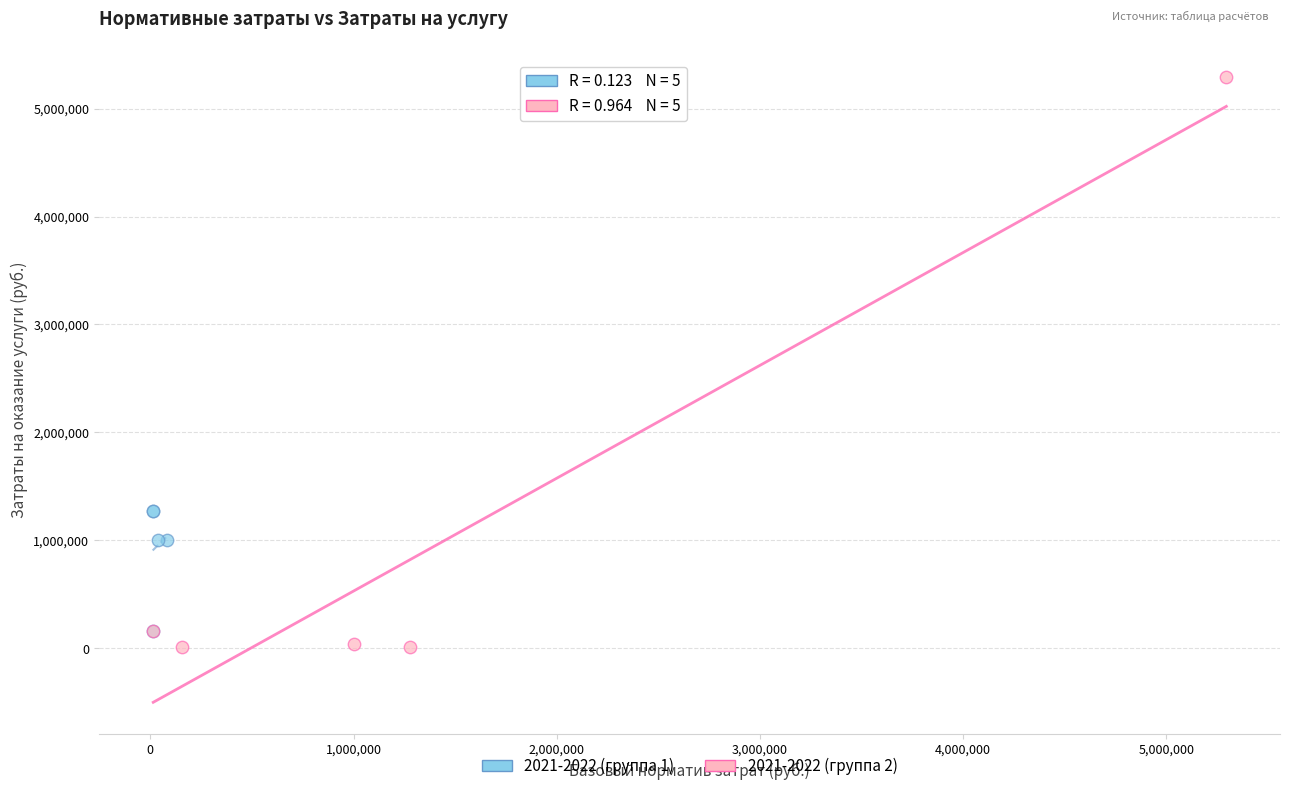

Which series has the largest Y range (max minus min)?

2021-2022 (группа 2)